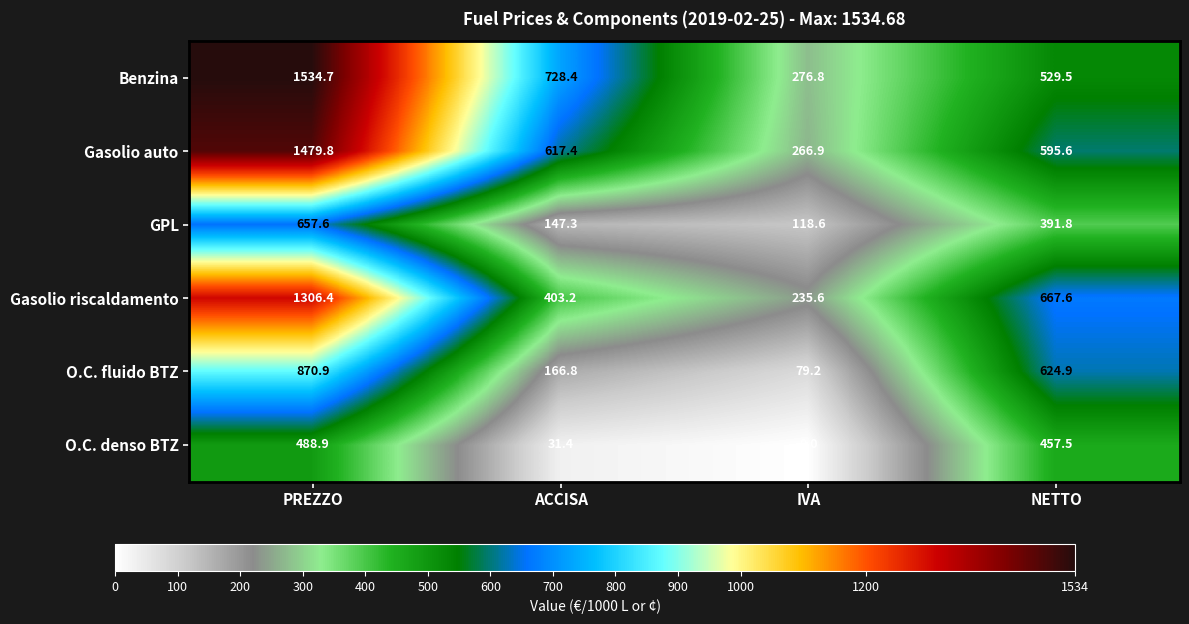

At NETTO, list the series in order from largest to smallest.

Gasolio riscaldamento, O.C. fluido BTZ, Gasolio auto, Benzina, O.C. denso BTZ, GPL